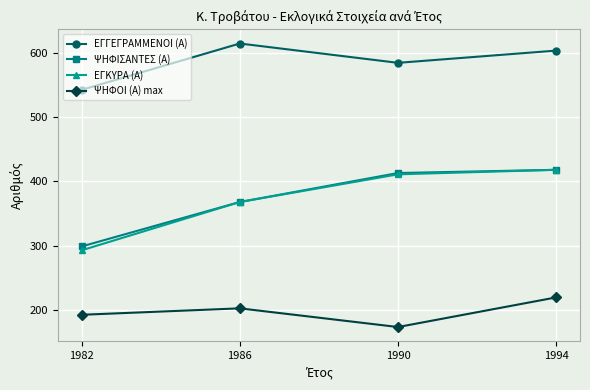

True or false: ΨΗΦΟΙ (Α) max and ΕΓΓΕΓΡΑΜΜΕΝΟΙ (Α) intersect in this chart.

False